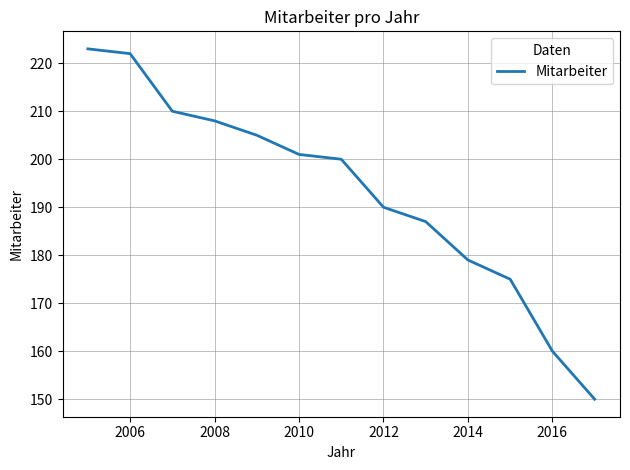

What is the smallest value displayed?

150